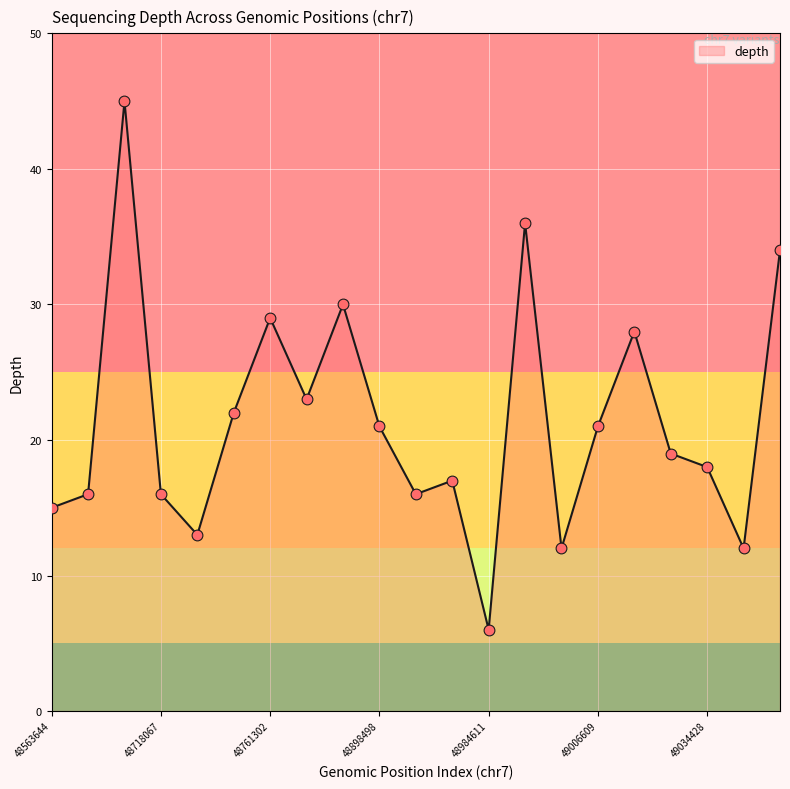

What is the smallest value displayed?

6